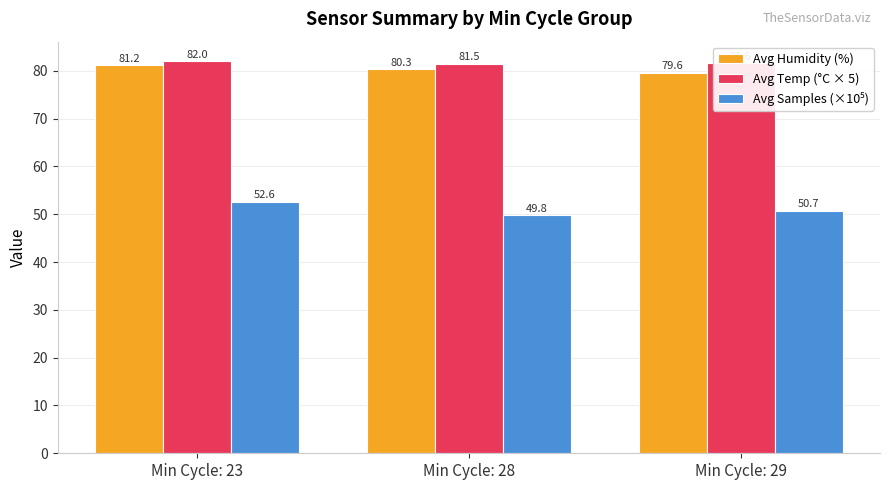

How many Avg Temp (°C × 5) values are between 81 and 82?

3